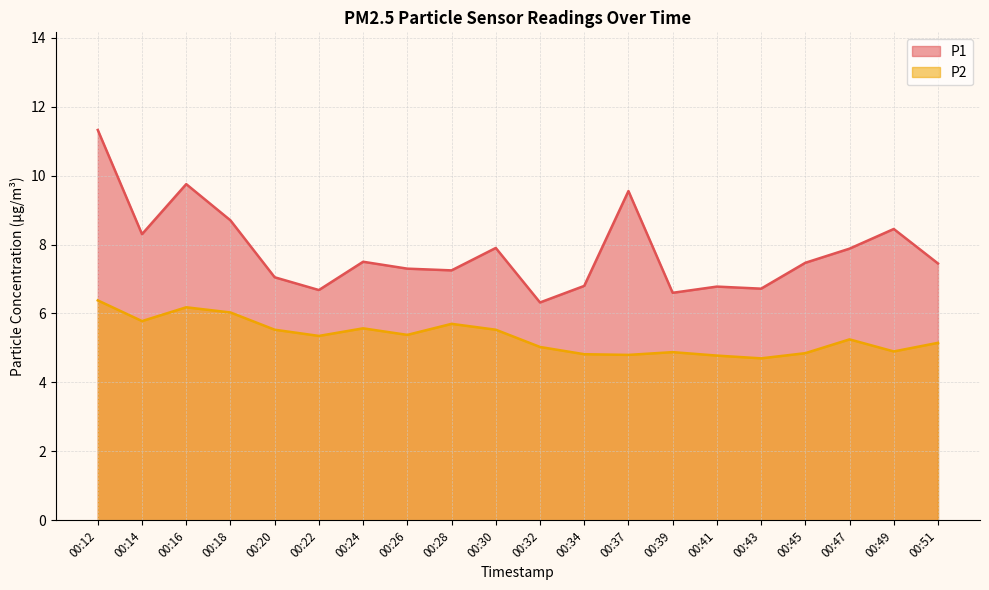

What is the minimum value for P1?

6.3